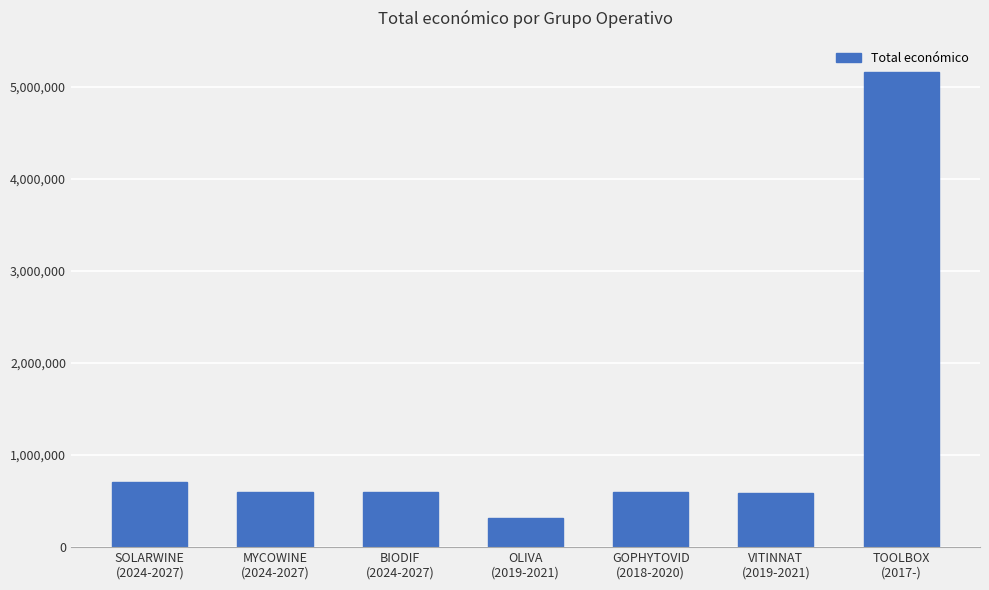

Between BIODIF
(2024-2027) and SOLARWINE
(2024-2027), which is larger?

SOLARWINE
(2024-2027)